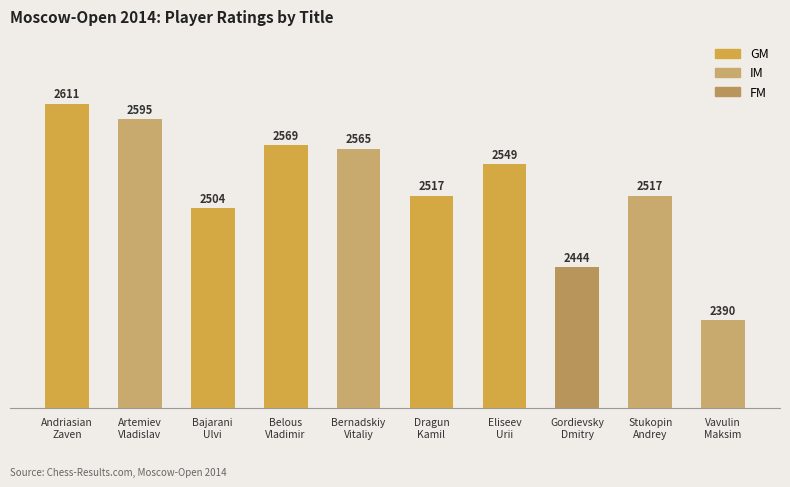

What is the label of the 5th bar from the left?

Bernadskiy
Vitaliy